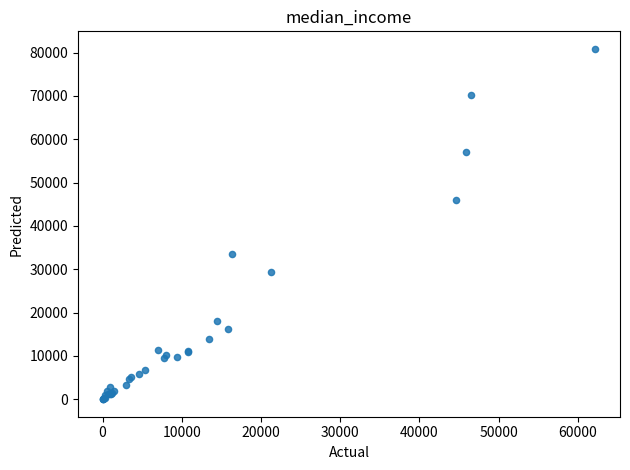

What Y value in the scatter plot is closest to 40436?

45921.7